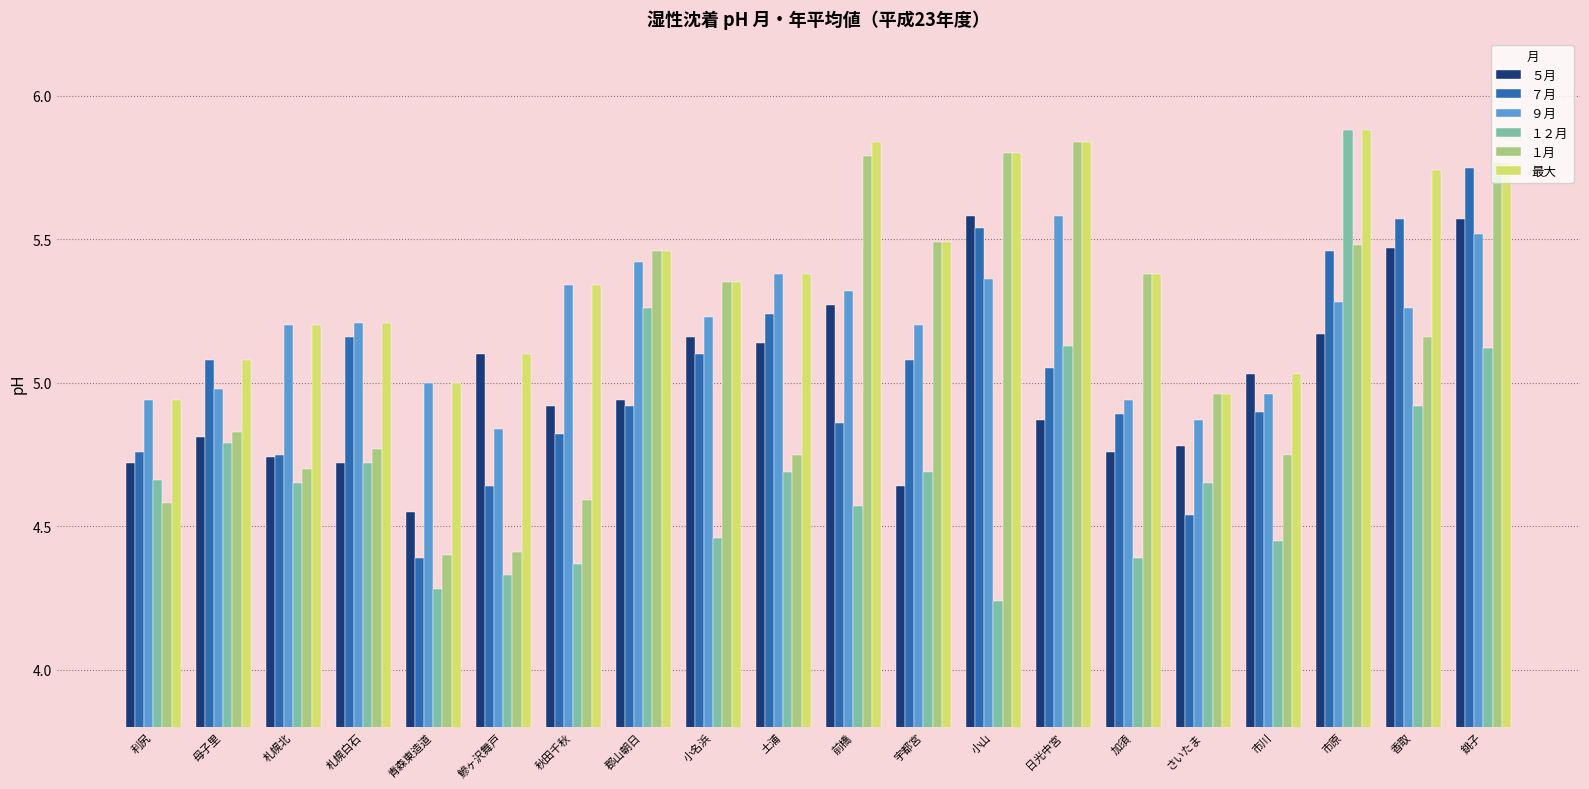

Is the value of ７月 at 札幌北 greater than the value of ９月 at 郡山朝日?

No